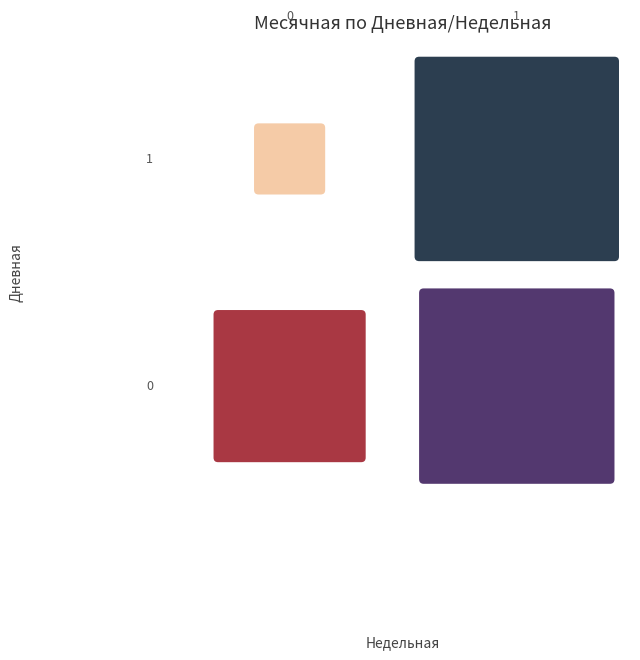

What is the average value of the 1 series?

1